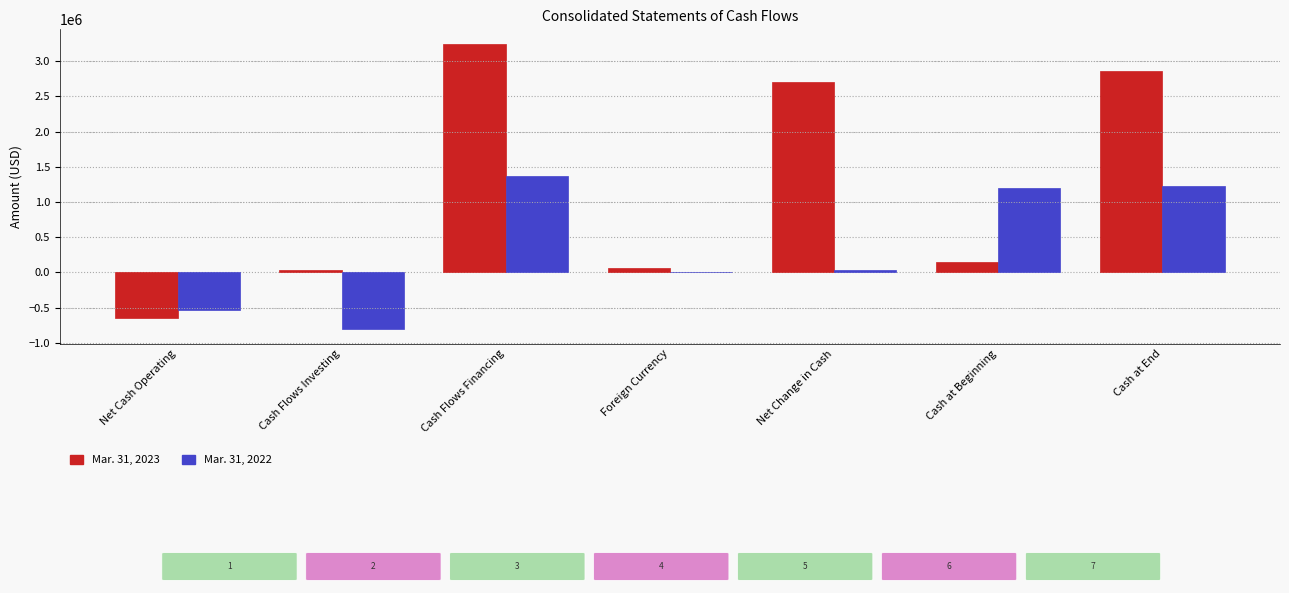

How many groups of bars are there?

7